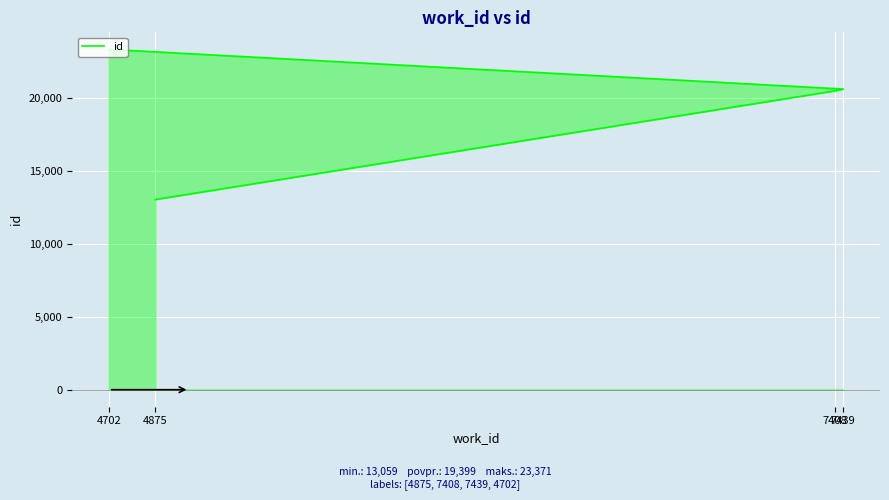

Count the number of data series in this chart.

1